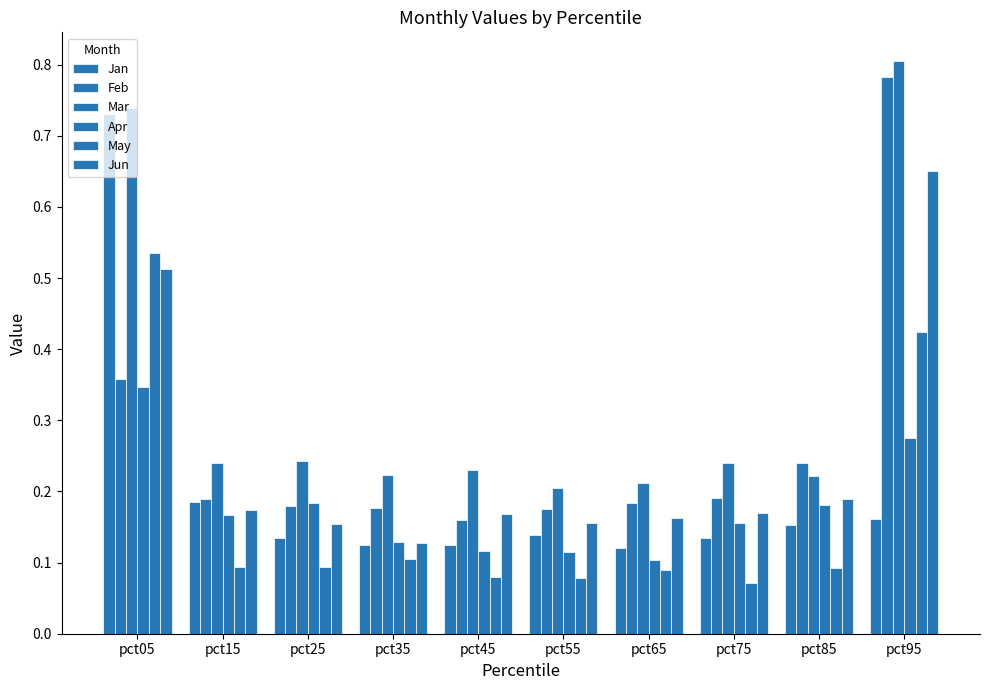

How many bars are there in each group?

6